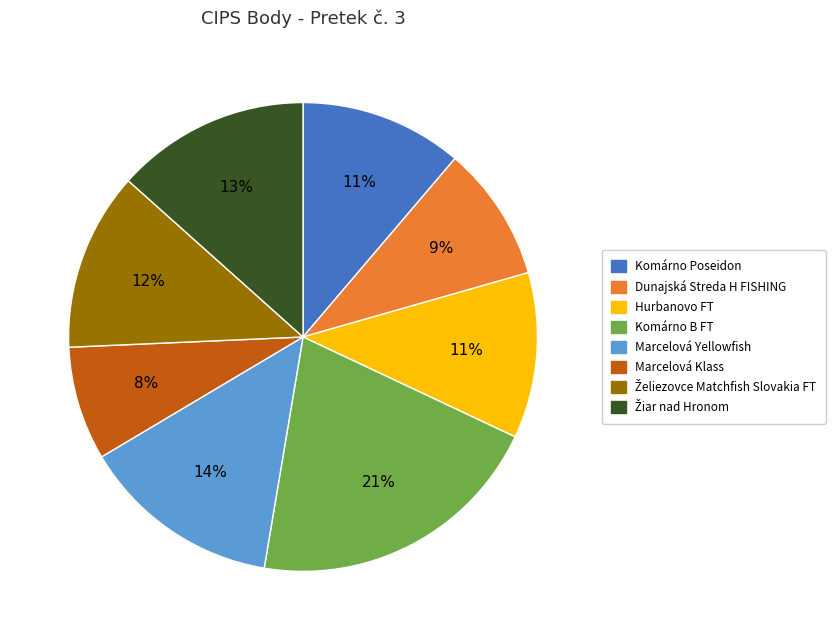

To the nearest percent, what percentage of the pie is Komárno B FT?

21%